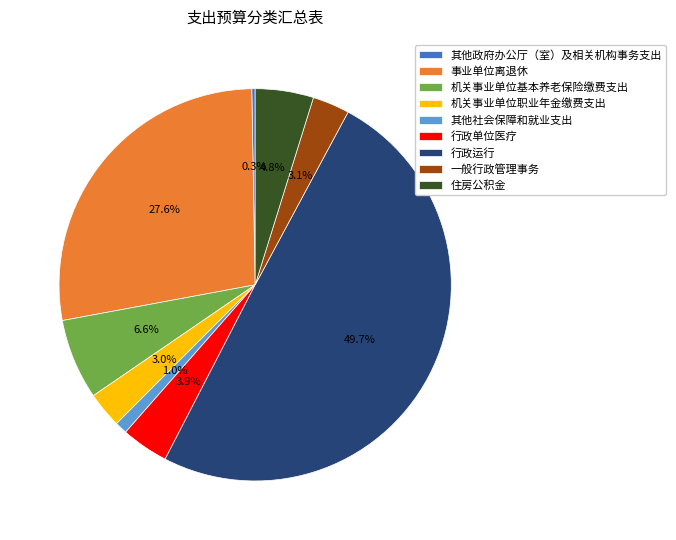

Is the sum of 一般行政管理事务 and 机关事业单位职业年金缴费支出 greater than half?

No